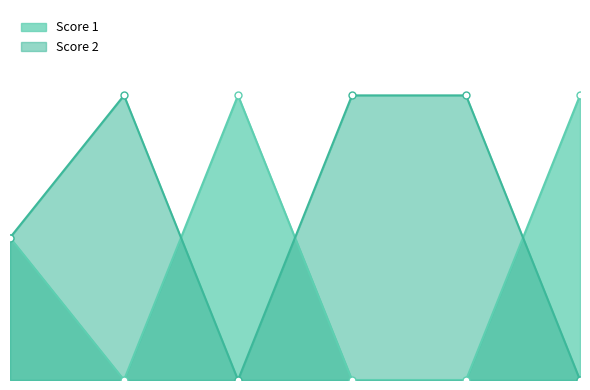

Is the value of Score 2 at 6 greater than the value of Score 1 at 5?

No